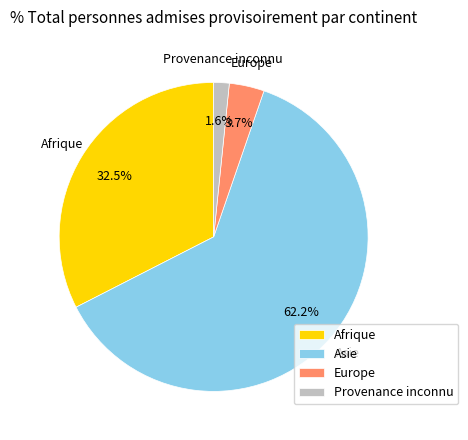

What is the ratio of the value at Asie to the value at Afrique?

1.9